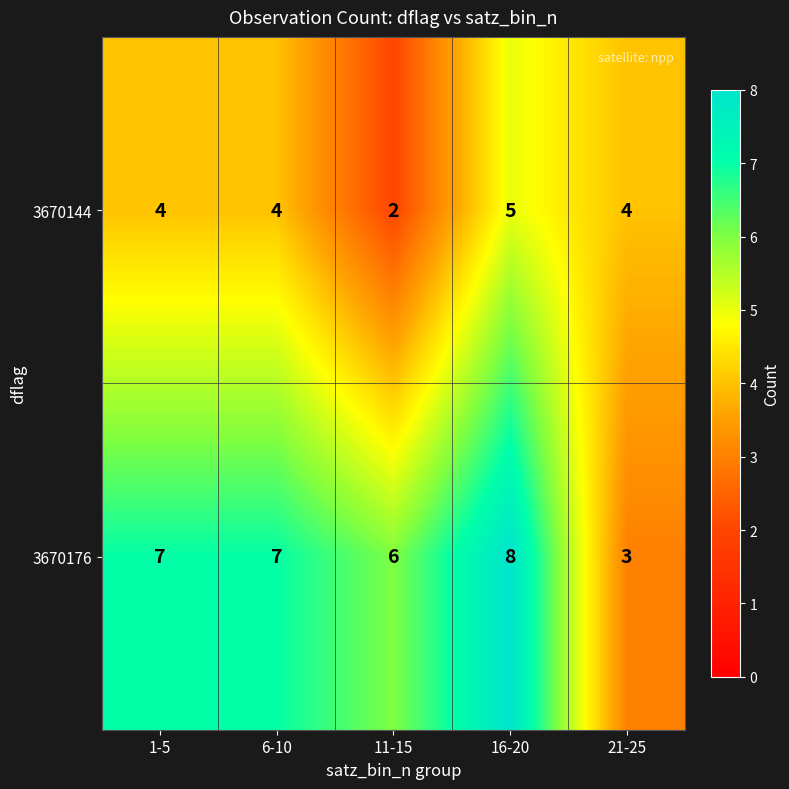

List the series in order of their peak value, highest first.

3670176, 3670144